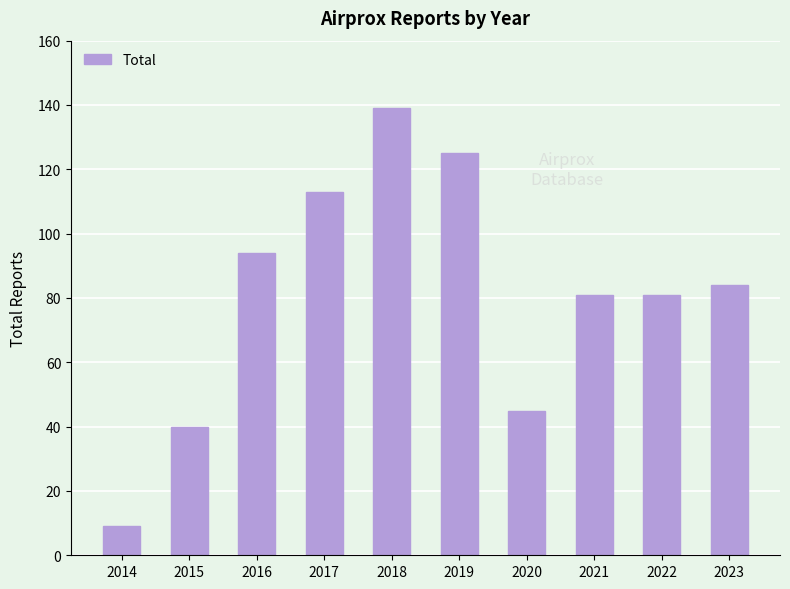

What is the change in value from 2018 to 2023?

-55